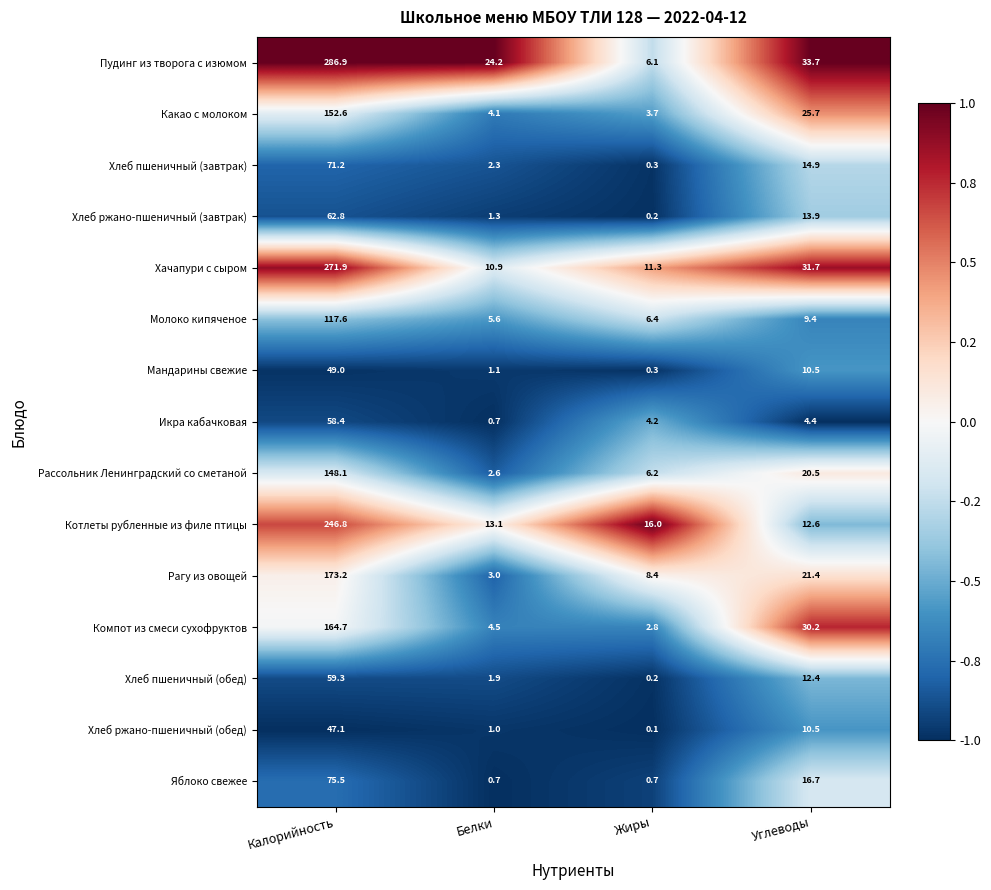

Where is Рагу из овощей nearest to the value 88?

Углеводы